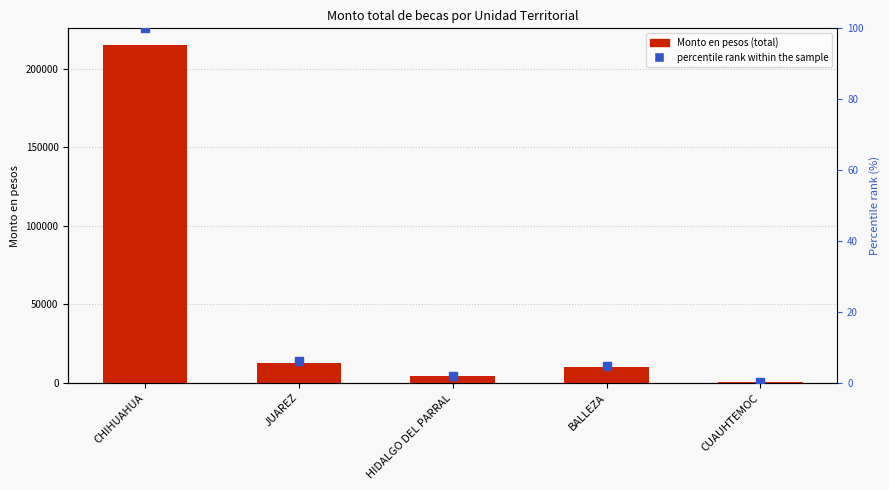

List the labels in order of value, smallest first.

CUAUHTEMOC, HIDALGO DEL PARRAL, BALLEZA, JUAREZ, CHIHUAHUA